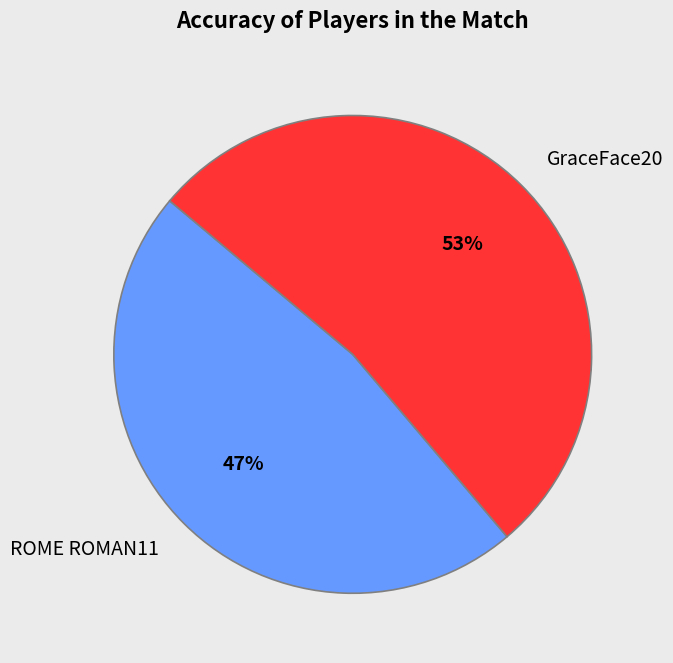

Combined, do GraceFace20 and ROME ROMAN11 account for over 50%?

Yes